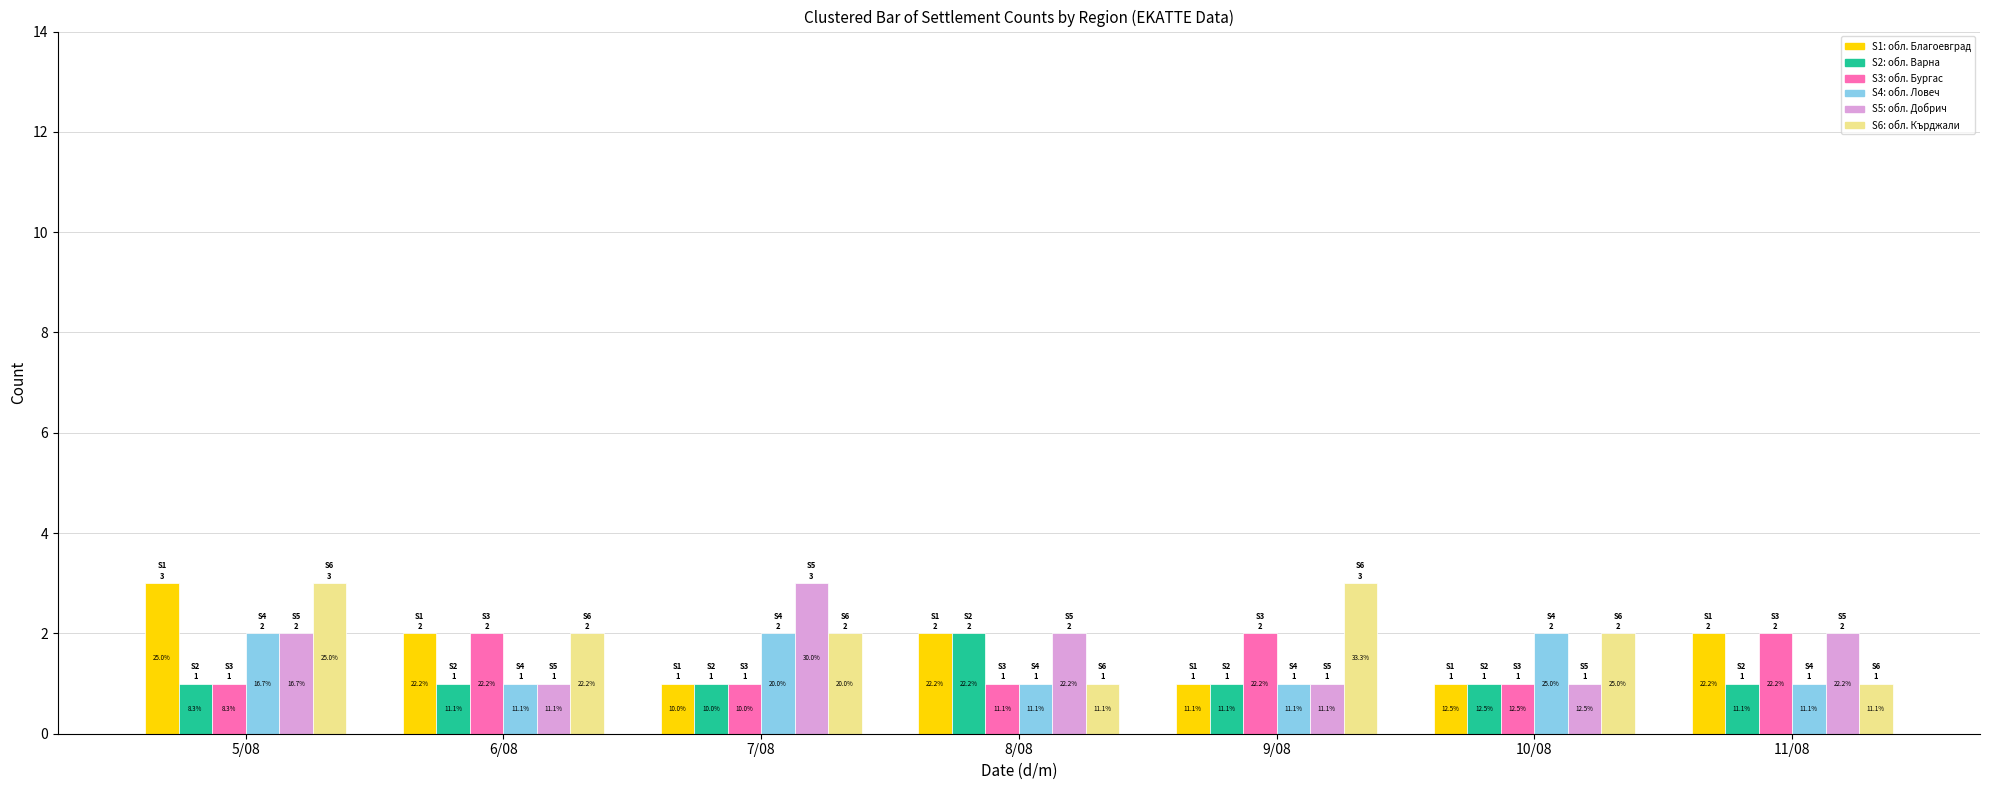

Reading right to left, list all the values displayed in this chart.

обл. Благоевград: 2	1	1	2	1	2	3
обл. Варна: 1	1	1	2	1	1	1
обл. Бургас: 2	1	2	1	1	2	1
обл. Ловеч: 1	2	1	1	2	1	2
обл. Добрич: 2	1	1	2	3	1	2
обл. Кърджали: 1	2	3	1	2	2	3